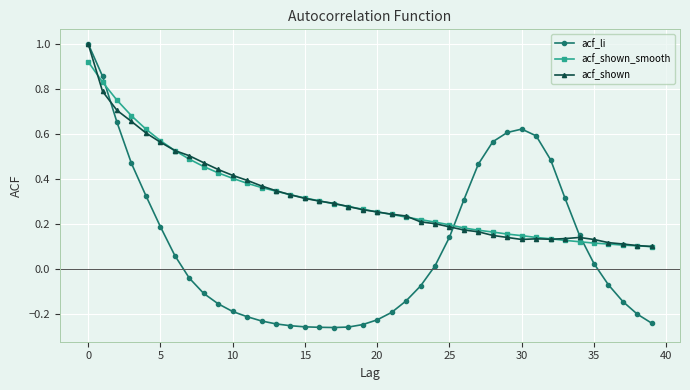

At how many categories does at least one series exceed 0?

40